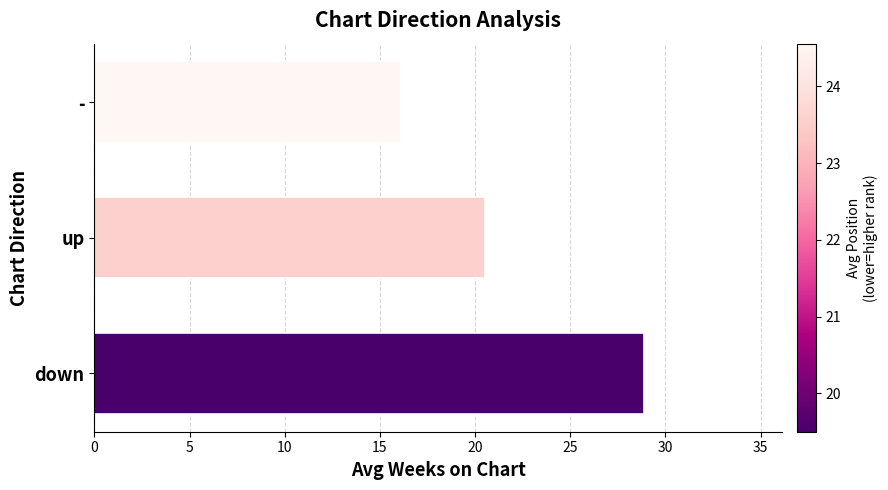

The value at up is 13.6. True or false?

False